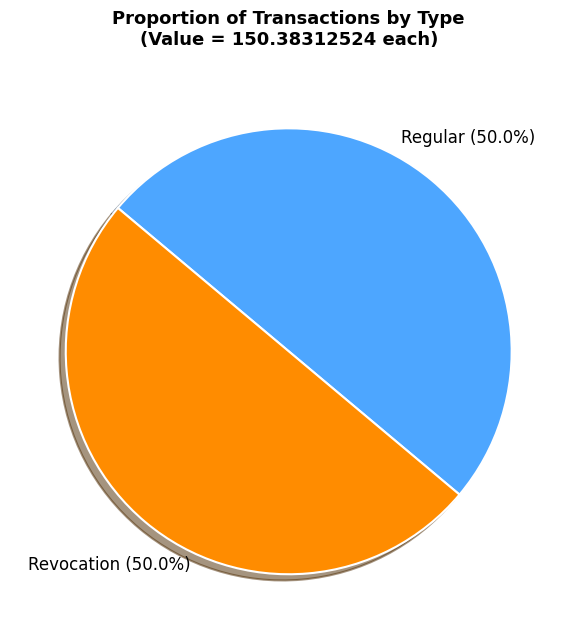

How many slices are in this pie chart?

2